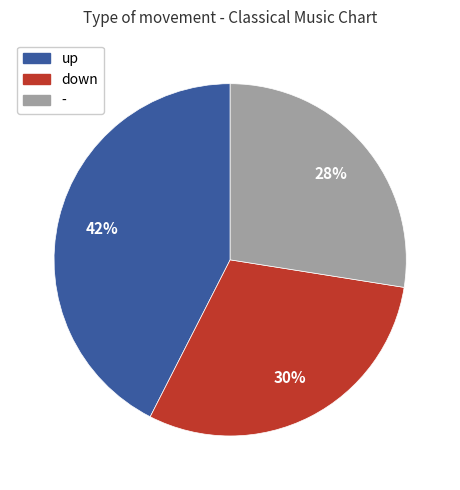

Rank the categories by value from lowest to highest.

-, down, up